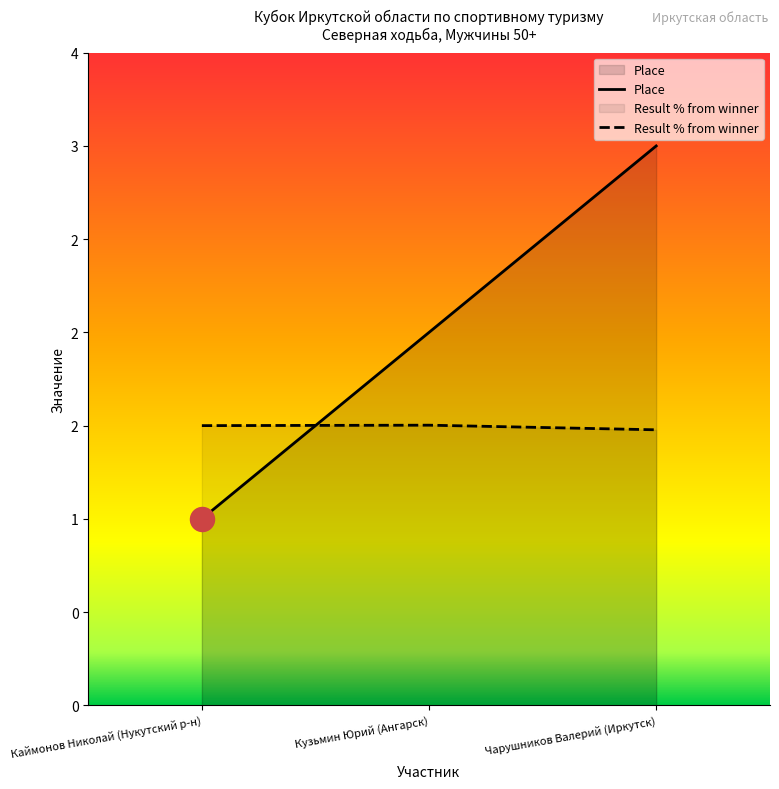

Which series reaches the maximum Y coordinate?

Place